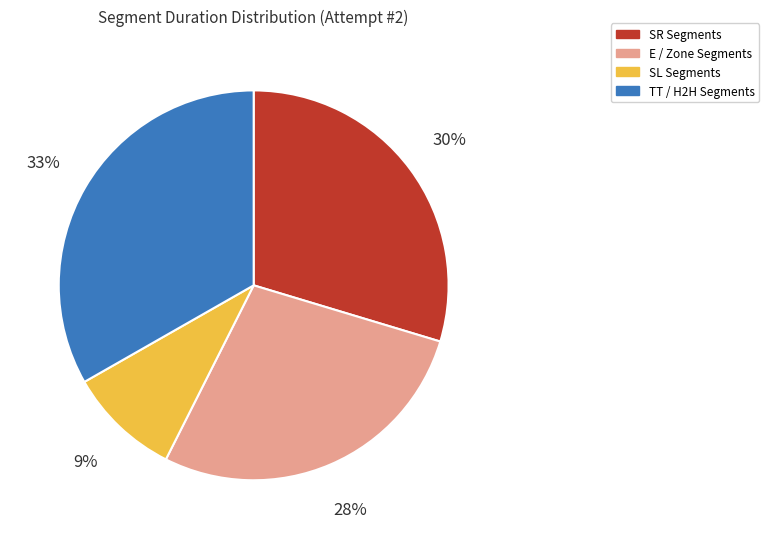

Is there a majority slice in this chart?

No